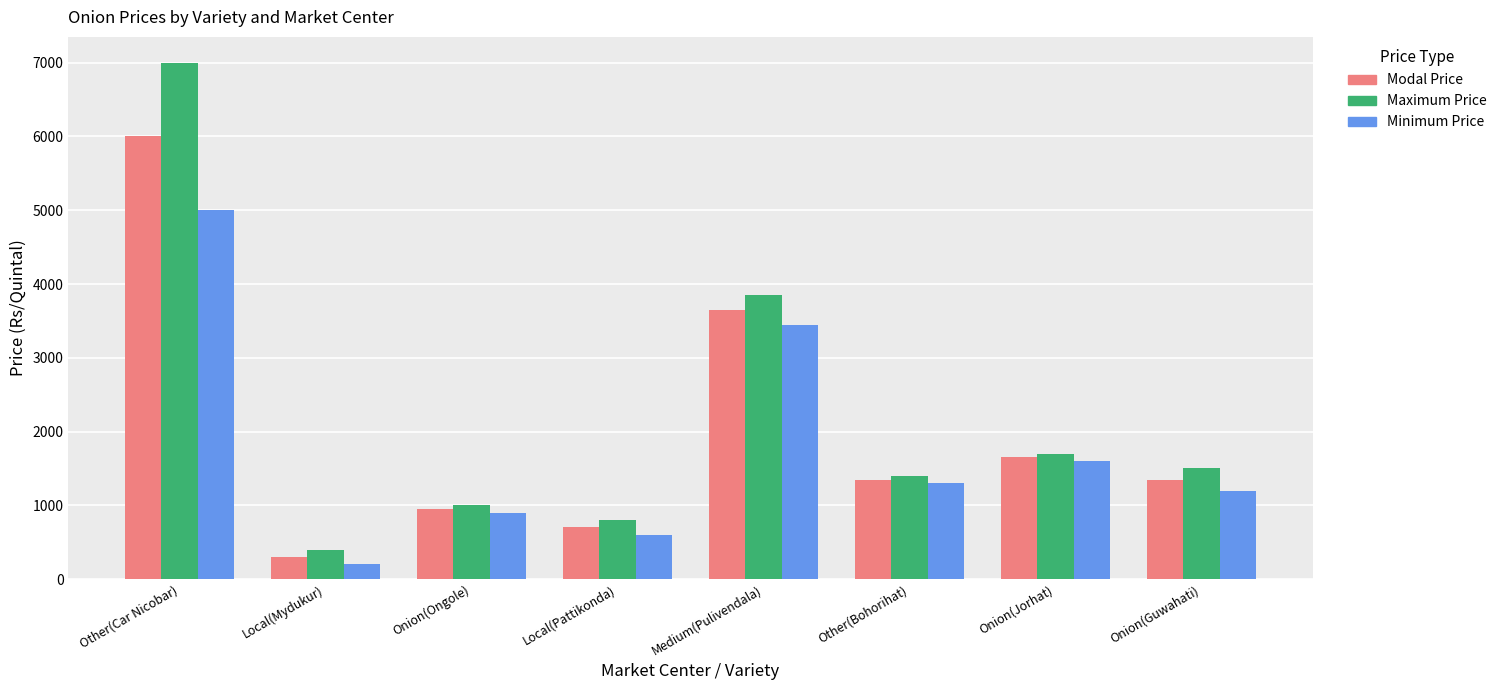

What is the sum of all Modal Price values?

15950